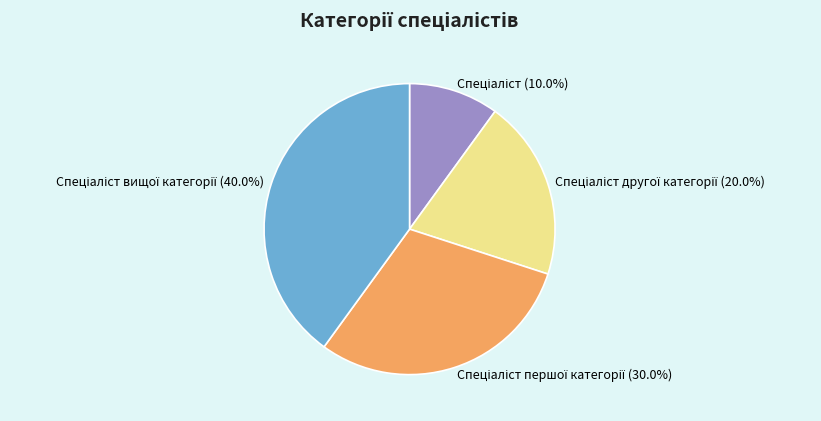

Does any single category account for the majority?

No